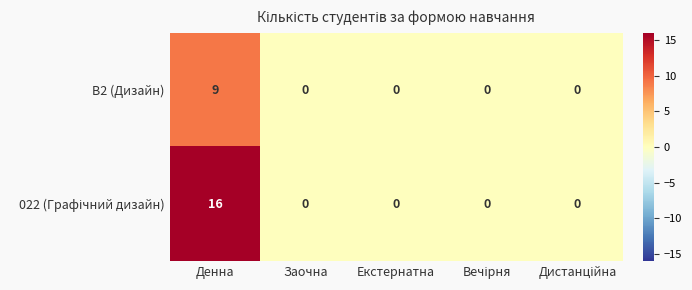

At which category is the sum across all series the highest?

Денна